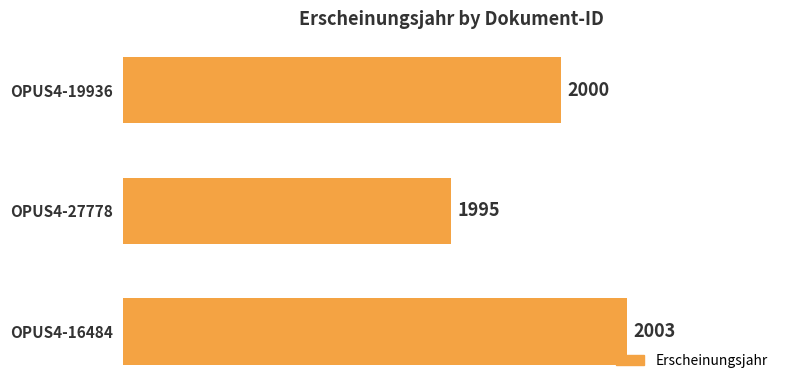

List the labels in order of value, smallest first.

OPUS4-27778, OPUS4-19936, OPUS4-16484